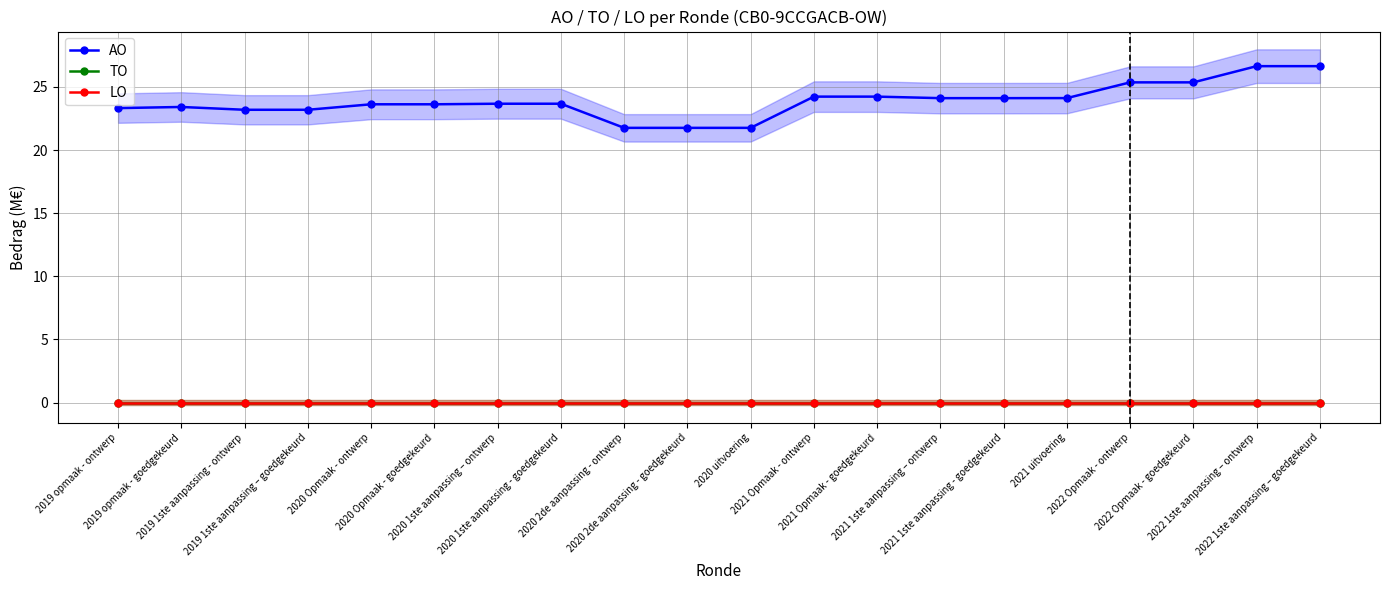

What is the maximum value shown in the chart?

26.6